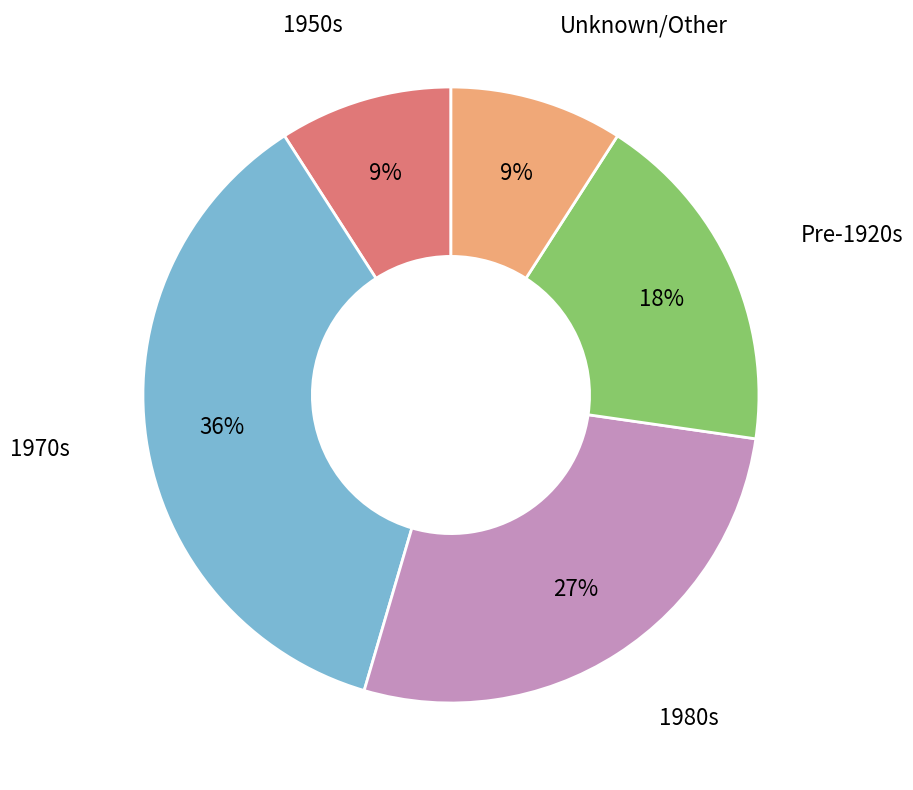

Does any single category account for the majority?

No